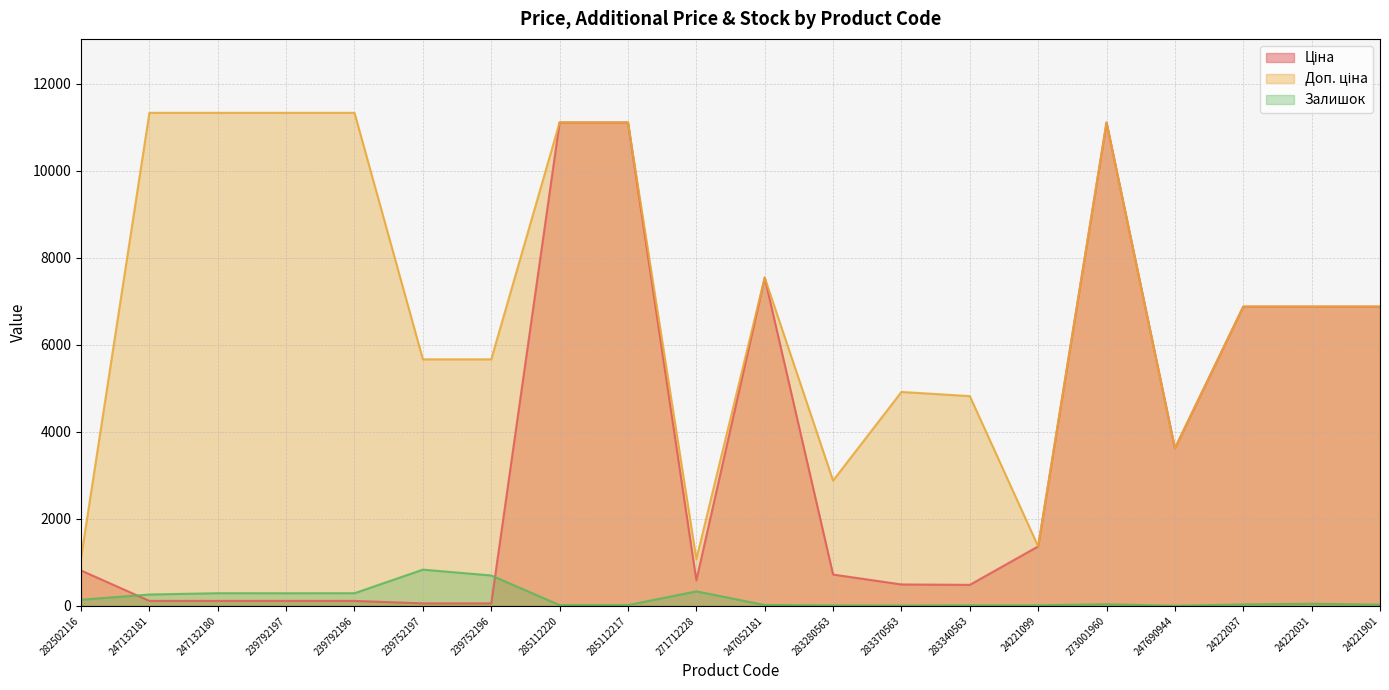

Which series has the largest total across all categories?

Доп. ціна